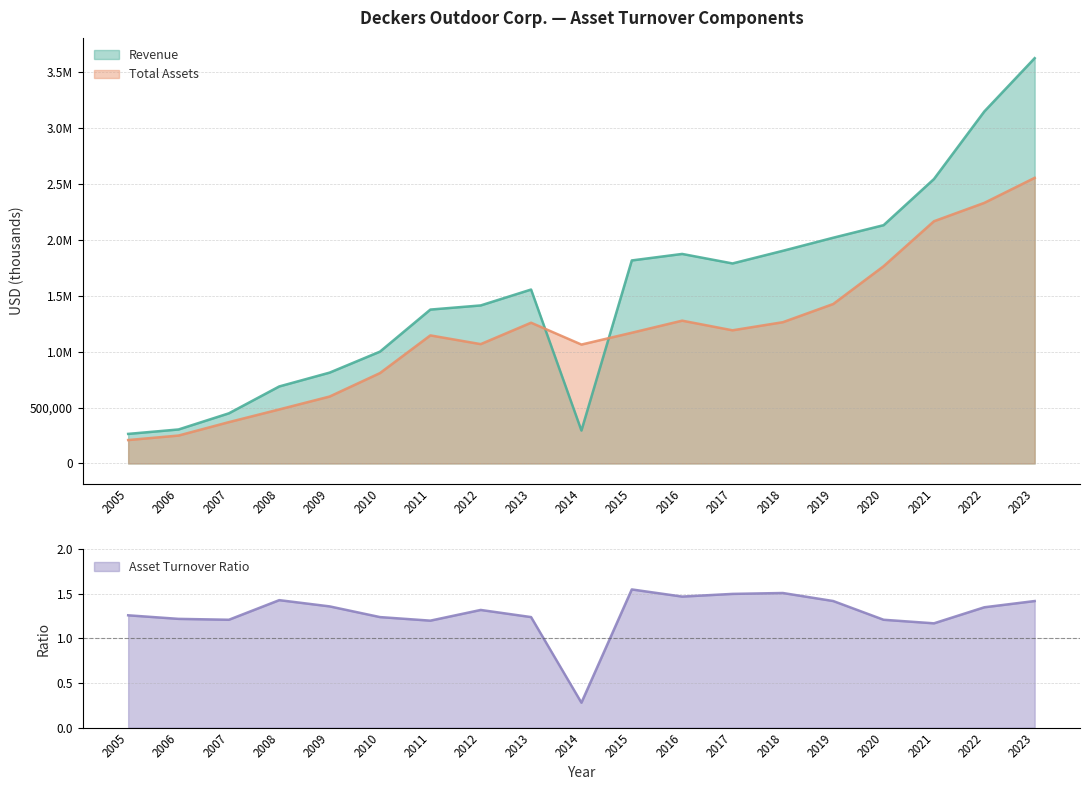

Which series changed the most between 2010 and 2023?

Revenue